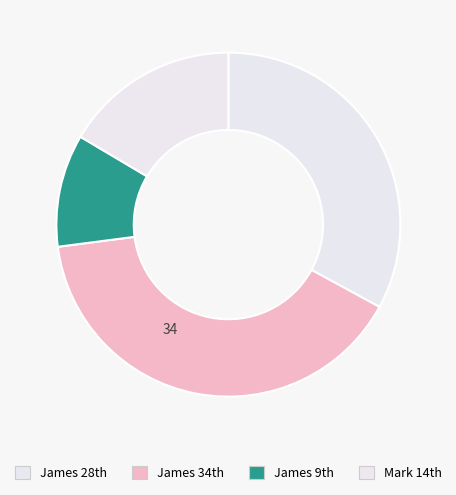

Count the number of slices in the pie.

4